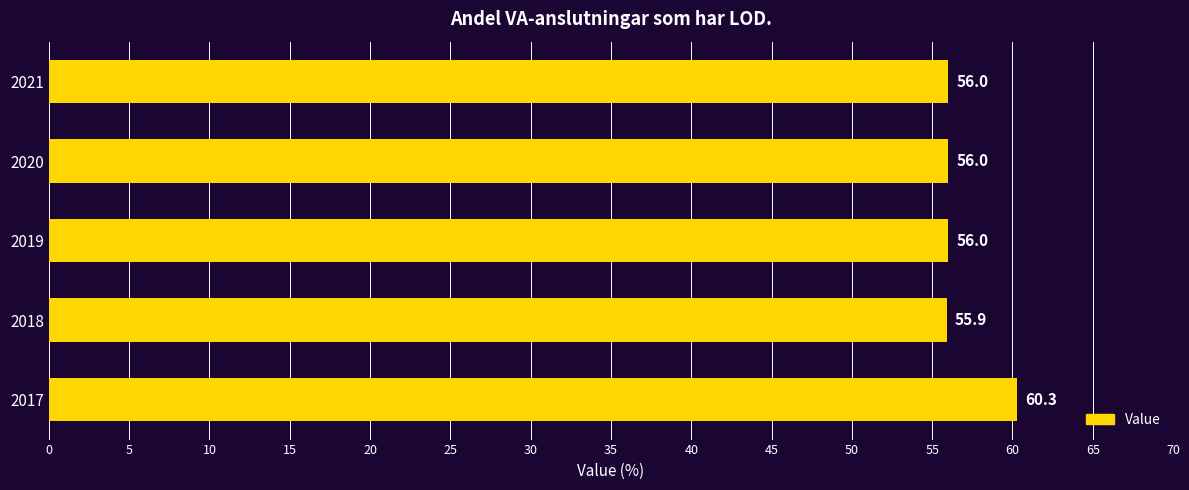

What is the change in value from 2017 to 2020?

-4.3